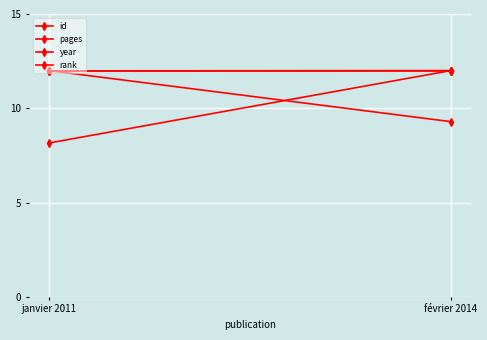

The value of rank at janvier 2011 is 5.5. True or false?

False